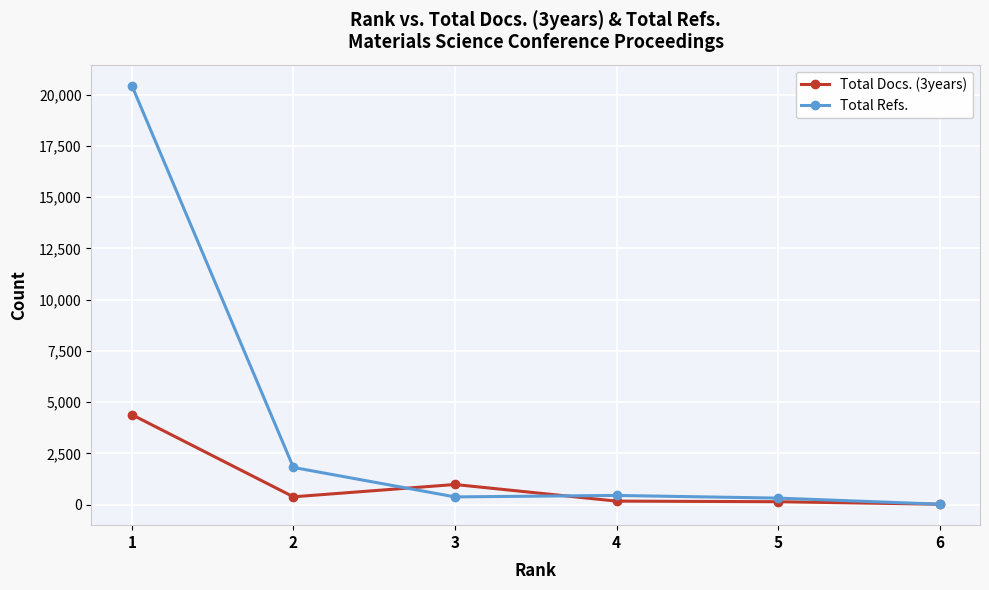

What is the sum of the Total Refs. values at 3 and 5?

693